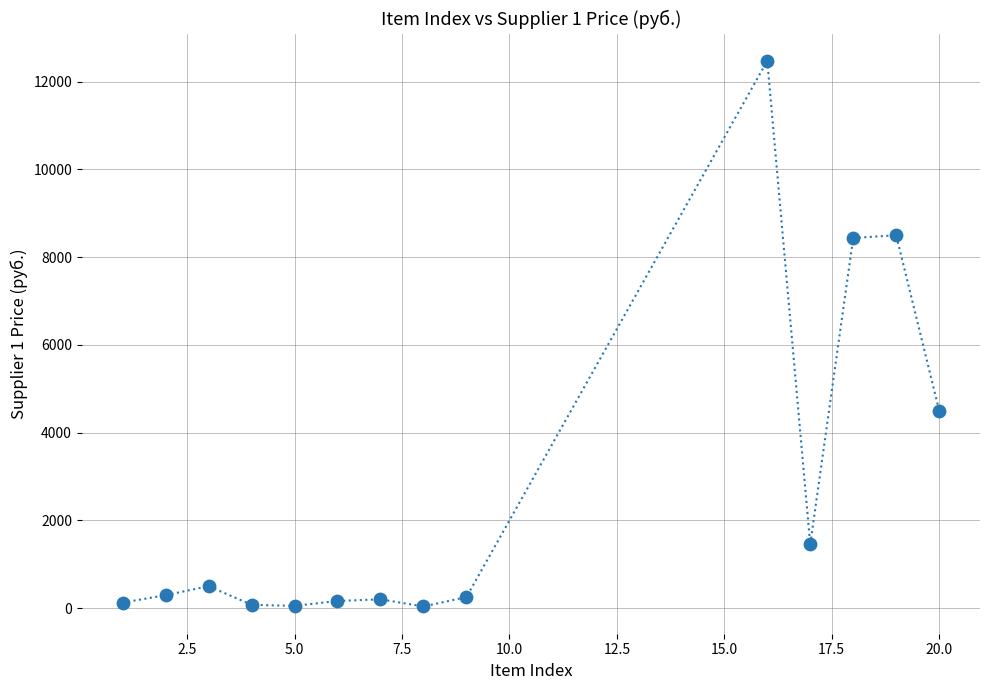

What is the range of X values (max minus min)?

19.0